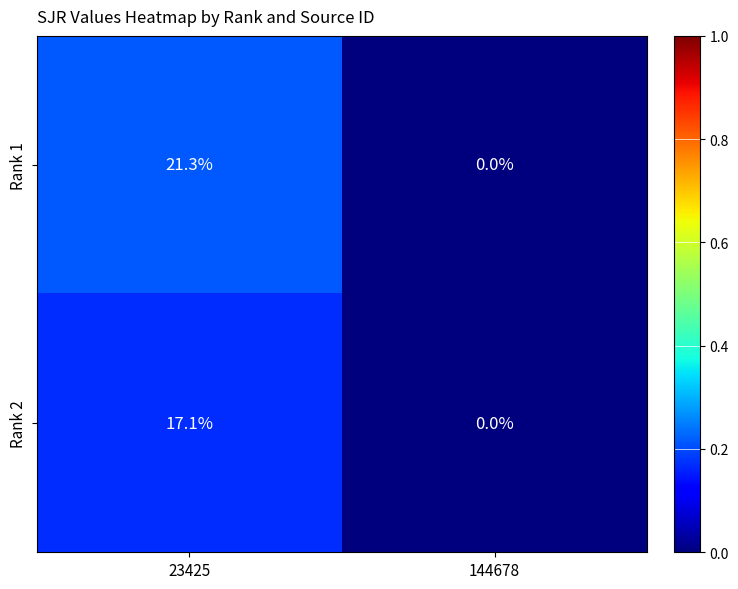

At which label does Rank 2 reach its peak?

23425